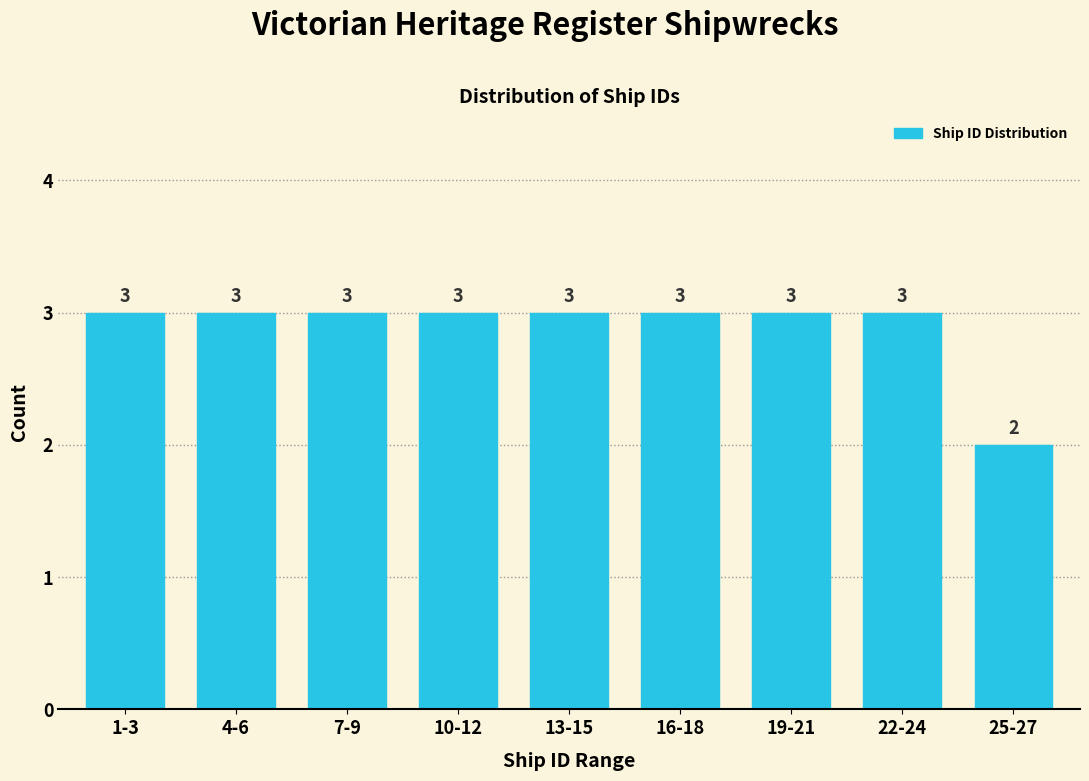

Reading left to right, transcribe all the data shown in this chart.

1-3=3	4-6=3	7-9=3	10-12=3	13-15=3	16-18=3	19-21=3	22-24=3	25-27=2